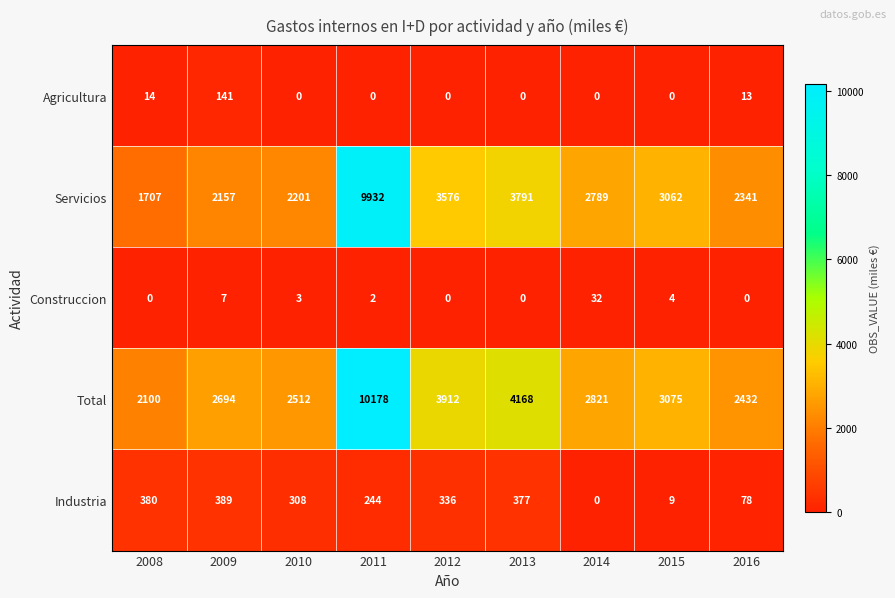

How many distinct data groups are displayed?

5